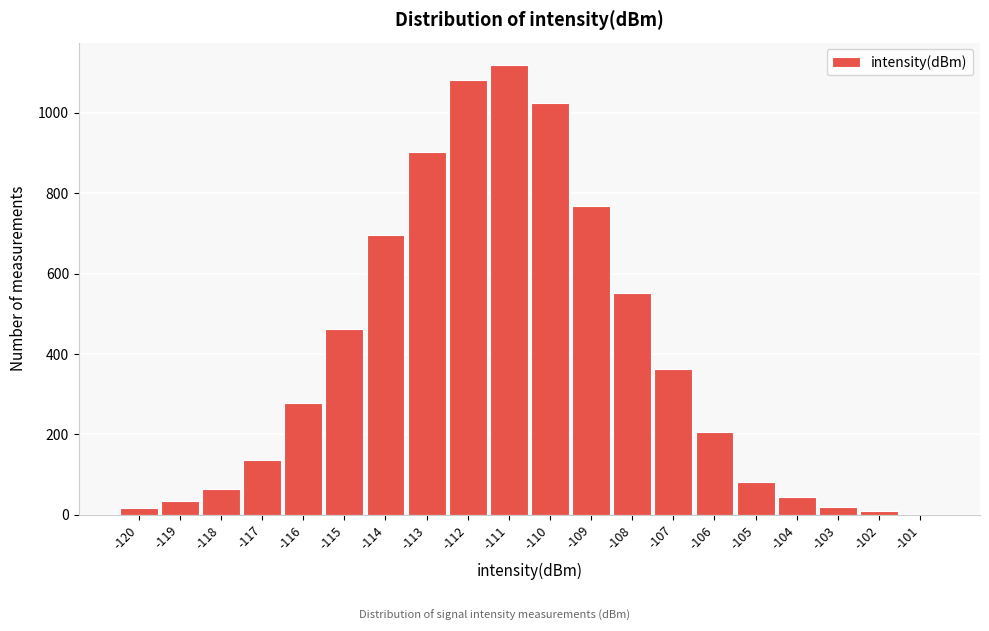

Is it true that the value at -111 is 757?

False